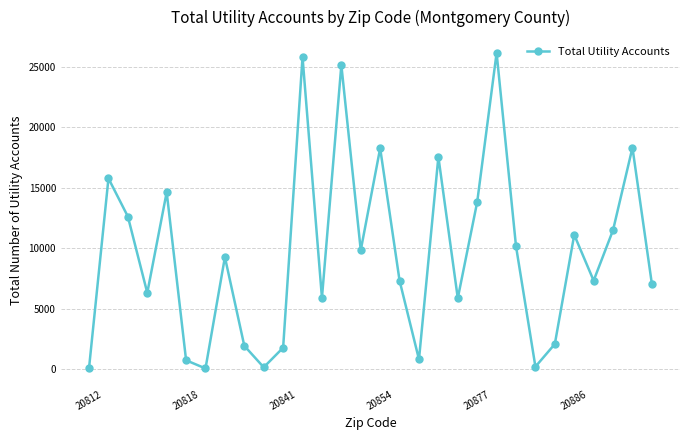

What is the difference between the maximum and second lowest values?

26069